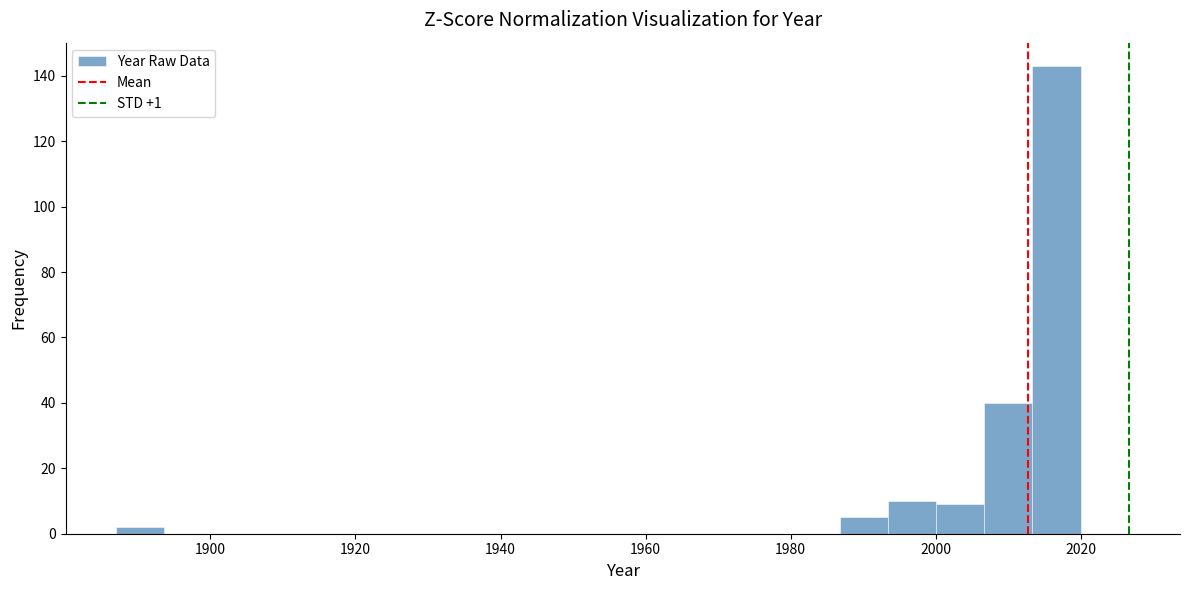

Around what value on the x-axis is the tallest bar? Give the approximate position of its centre, as read against the axis.

2016